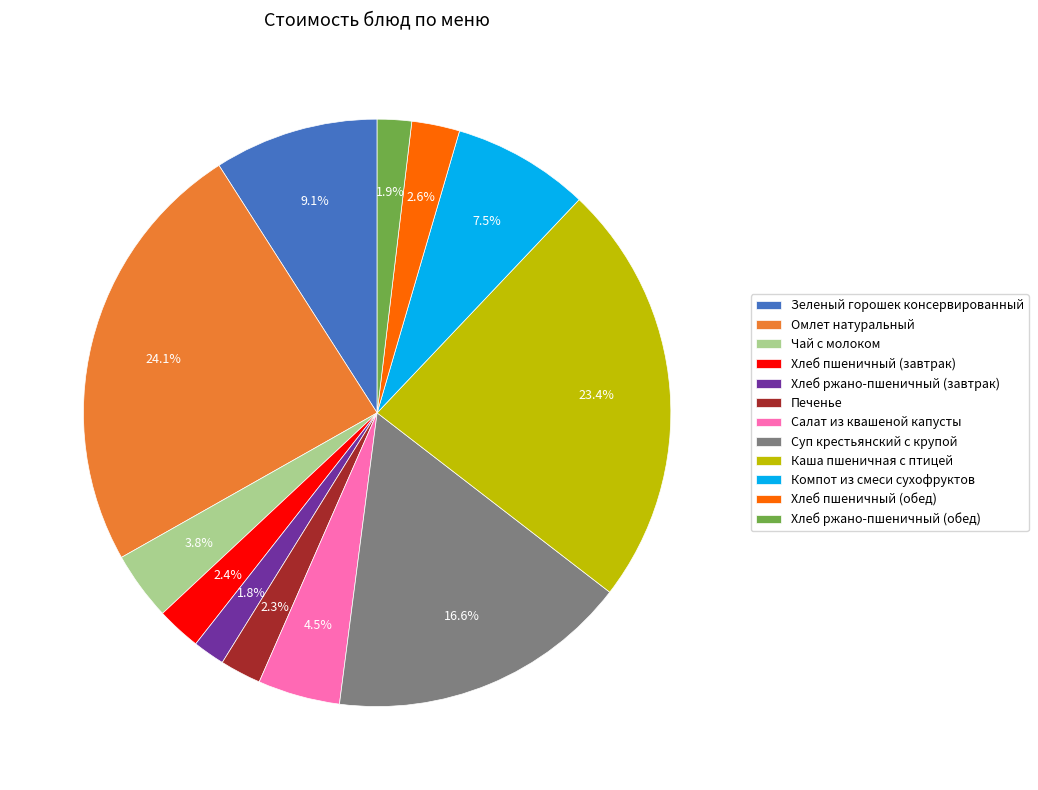

To the nearest percent, what is the average slice percentage?

8%